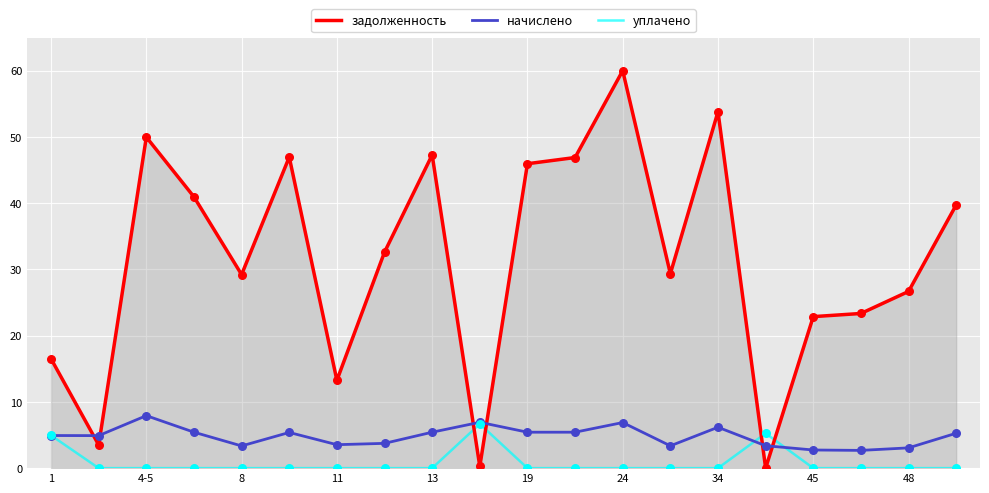

What are all the series names shown in the legend?

задолженность, начислено, уплачено